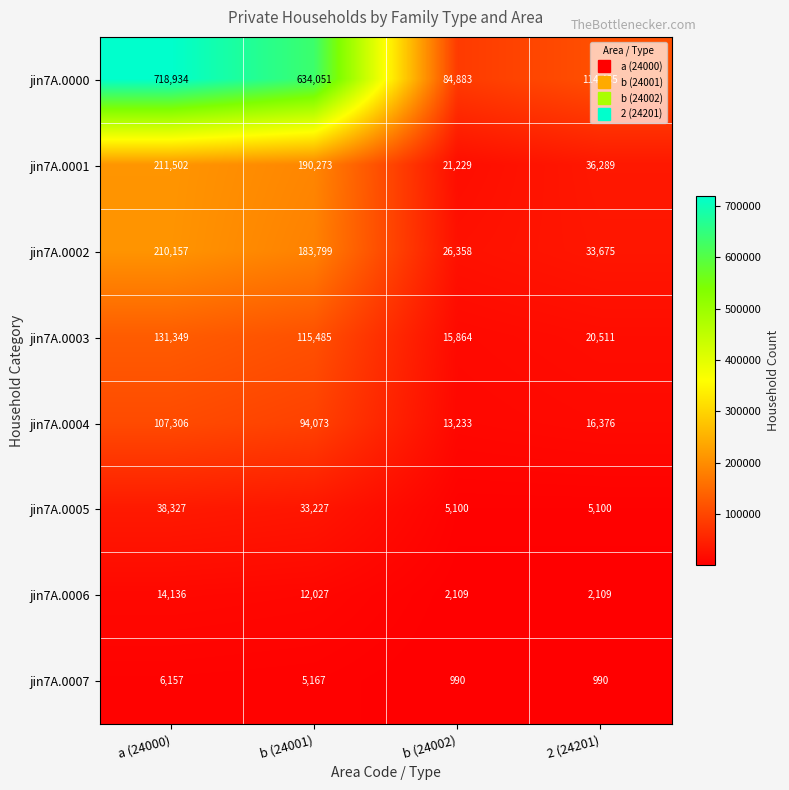

How many series are shown in this chart?

8